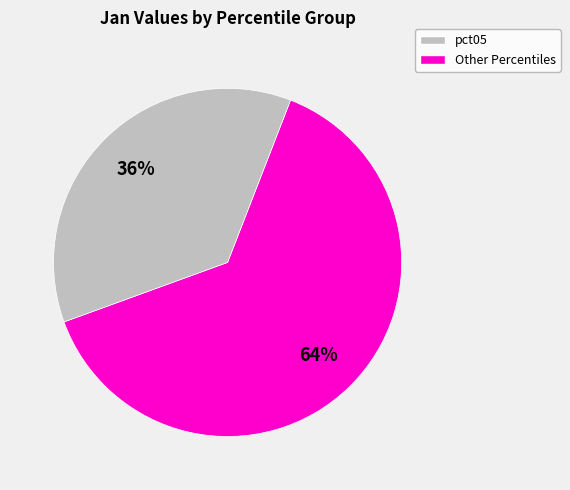

How many slices are in this pie chart?

2